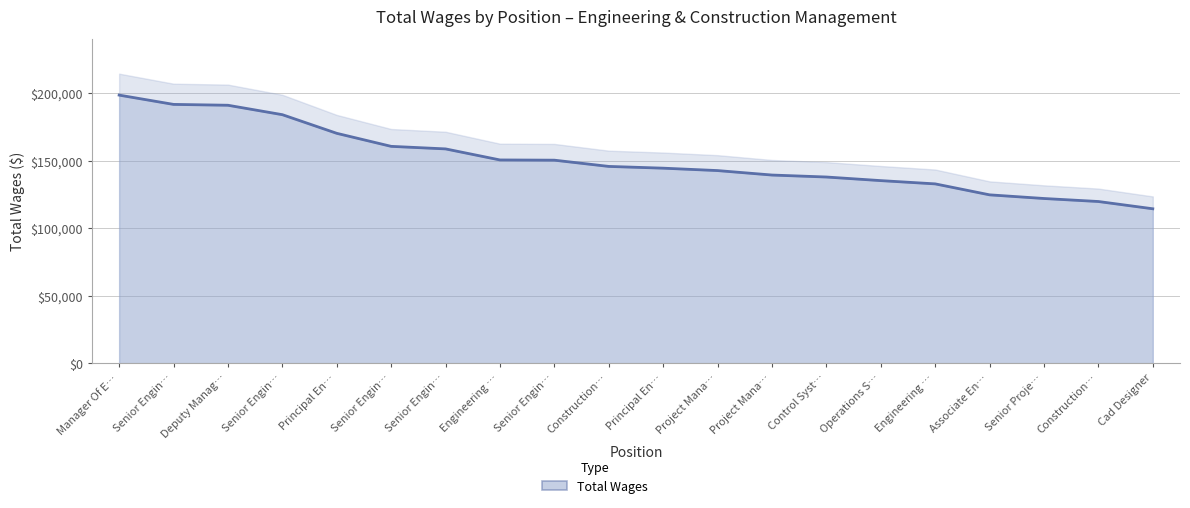

What is the change in value from Principal En… to Project Mana…?

-30919